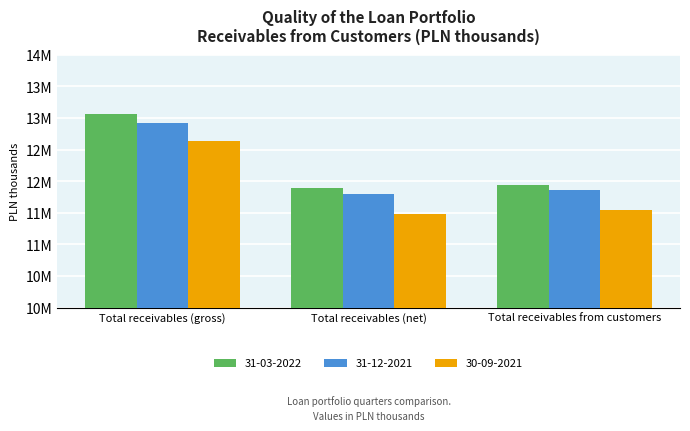

What are all the series names shown in the legend?

31-03-2022, 31-12-2021, 30-09-2021